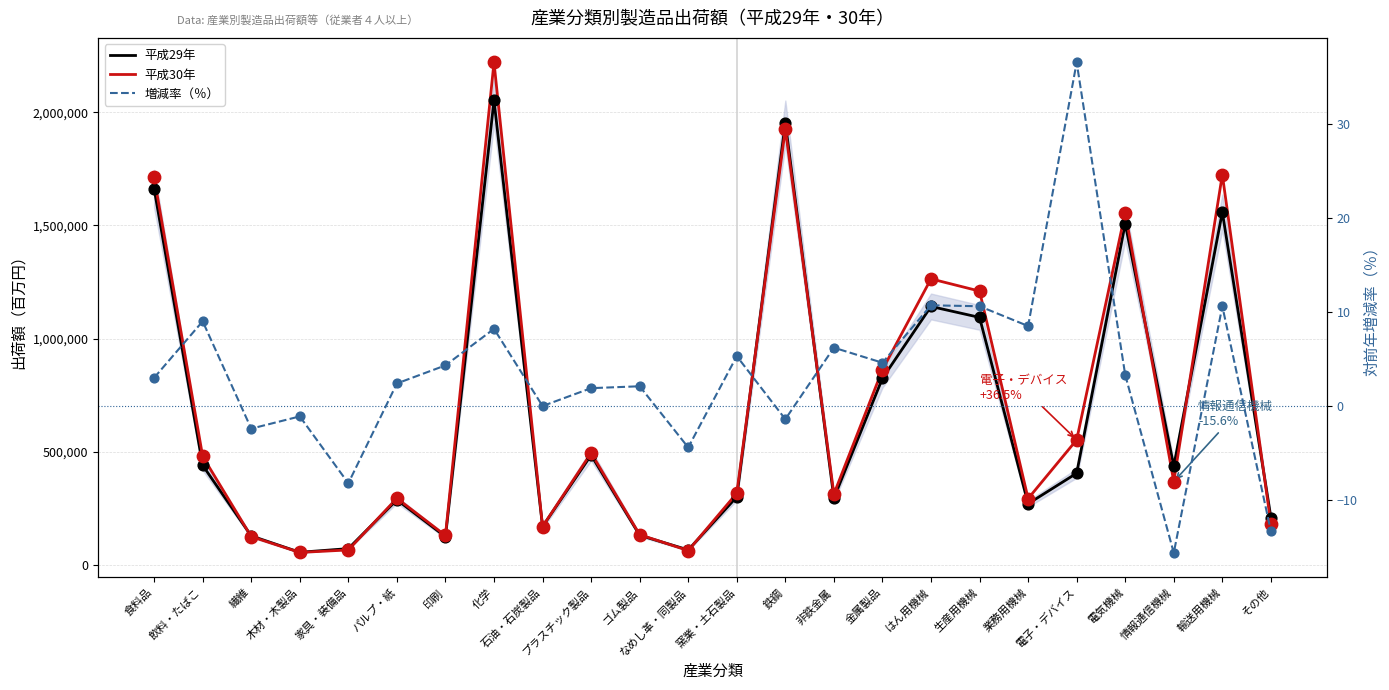

Which series contains the highest Y value?

平成30年